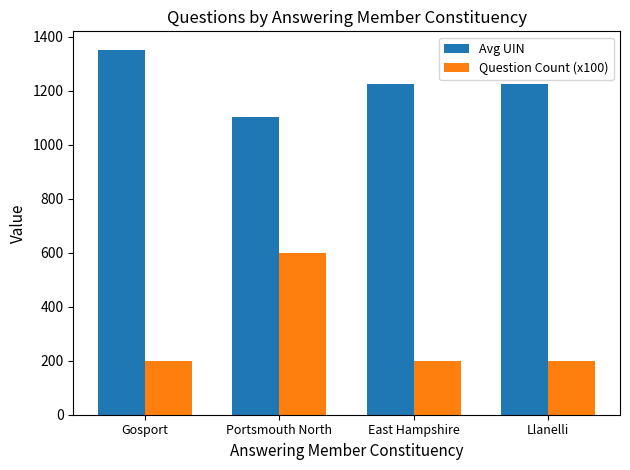

Is it true that Avg UIN equals 2058.5 at Llanelli?

False